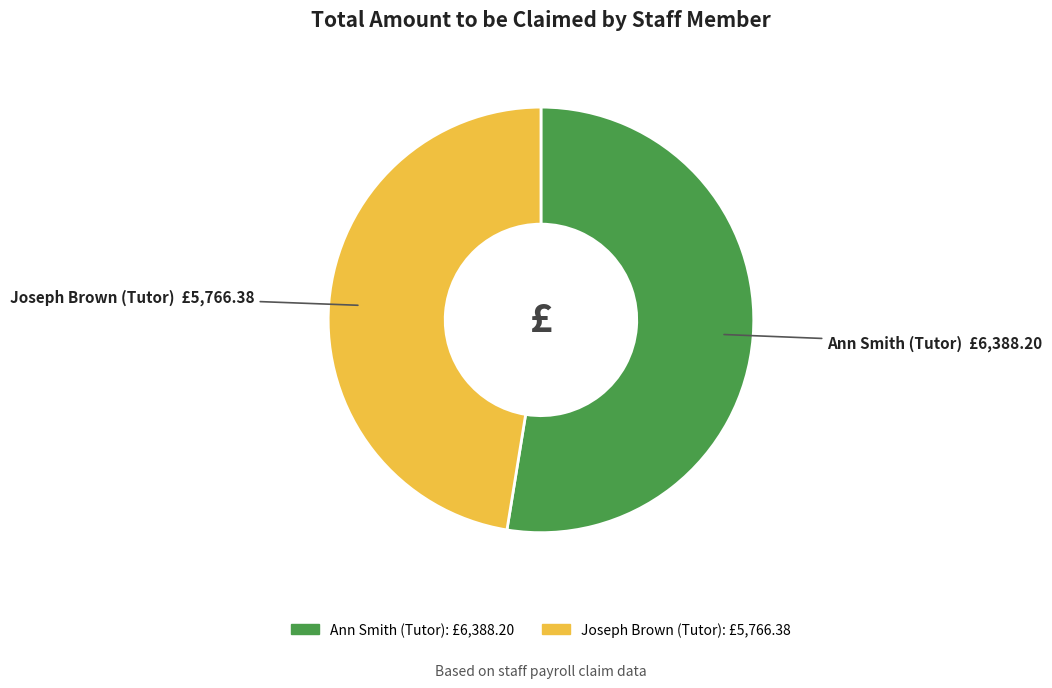

Count the number of slices in the pie.

2